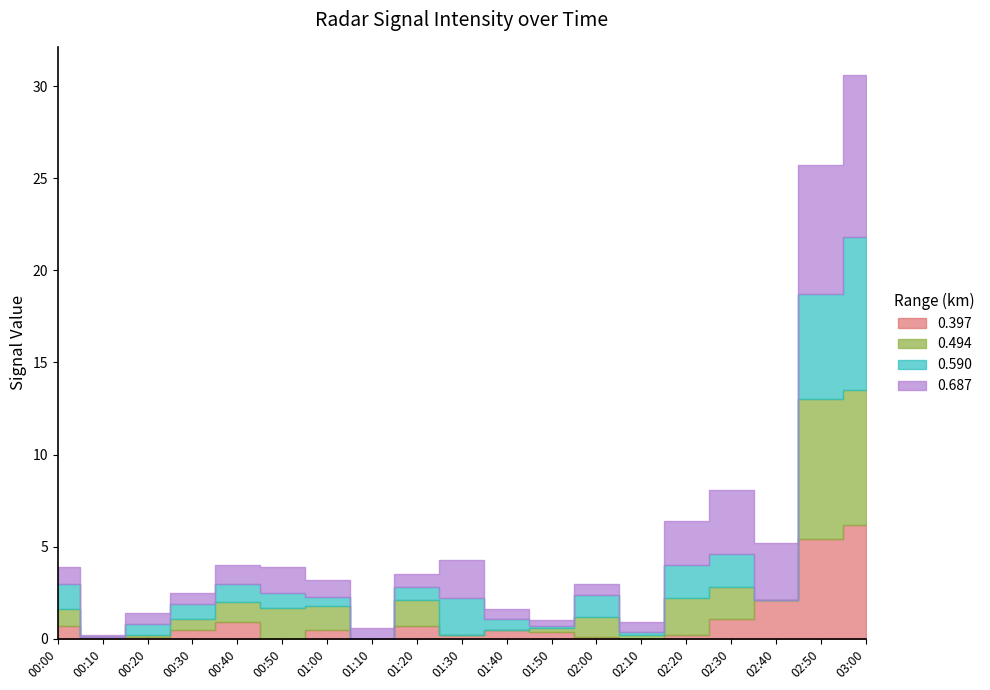

How many lines are shown in the chart?

4